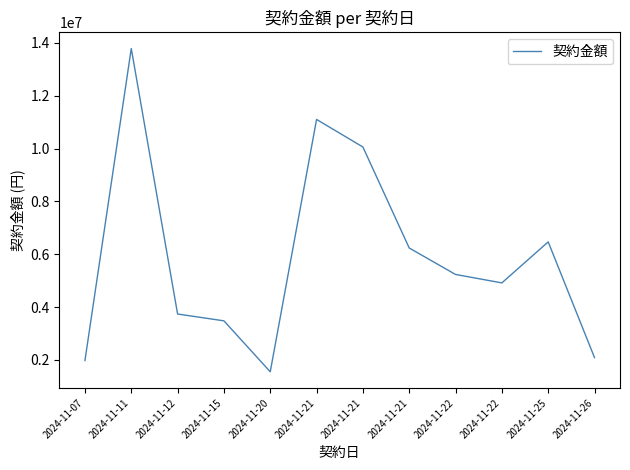

What is the value of the 5th point from the left?

1554300